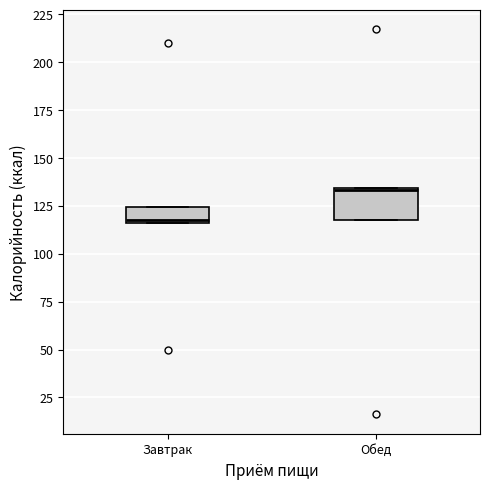

Reading left to right, read every box against the y-axis: the position of its median line, the range the box covers, and the ends of its whiskers. The values are not printed on the chart, so give them approximately, as read against the axis.

Завтрак: median 115, box 115 to 125, whiskers 115 to 125
Обед: median 135, box 115 to 135, whiskers 115 to 135